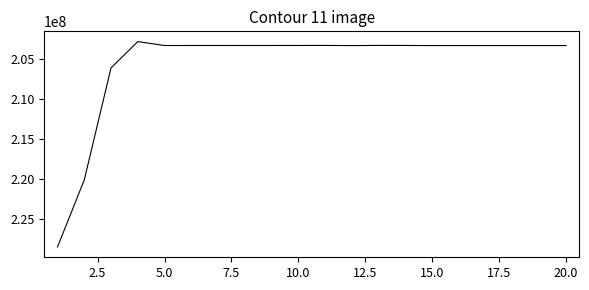

What is the greatest value displayed?

228481842